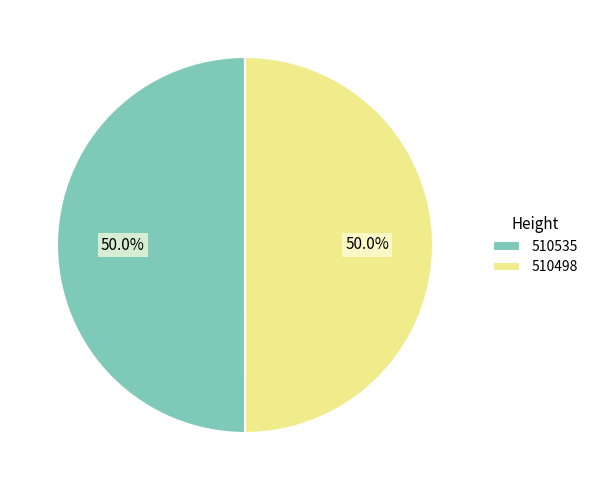

Approximately how many times larger is the value at 510535 compared to 510498?

1.0